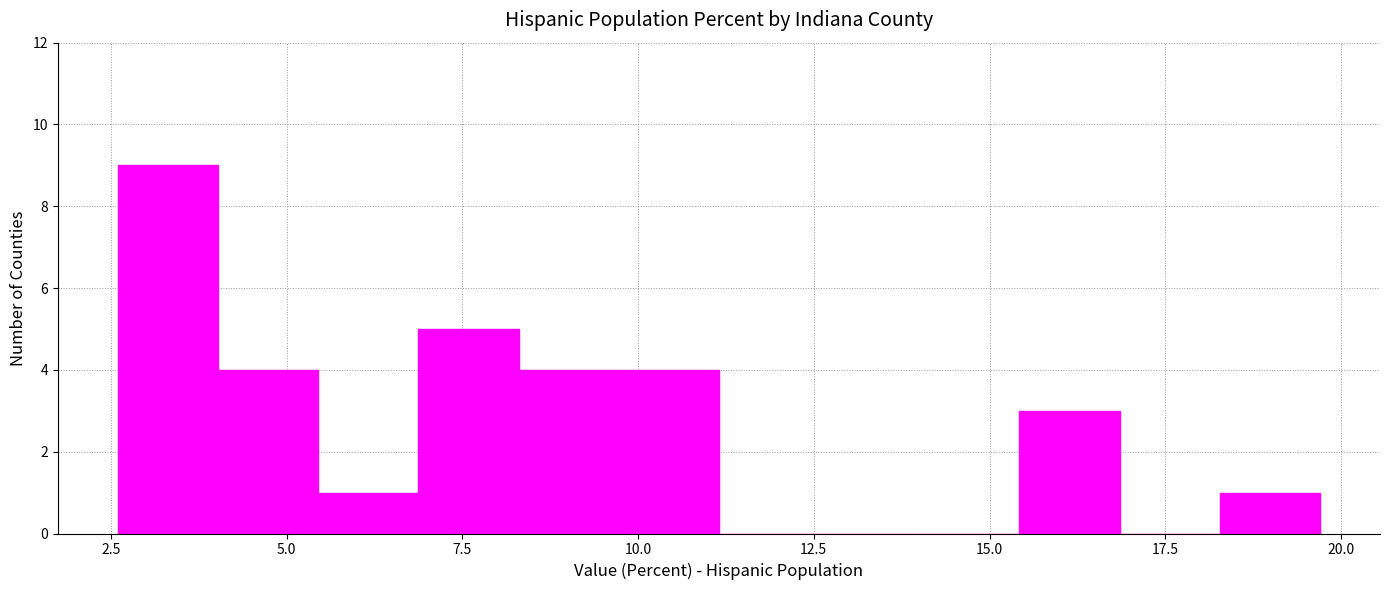

Around what value on the x-axis is the tallest bar? Give the approximate position of its centre, as read against the axis.

3.5